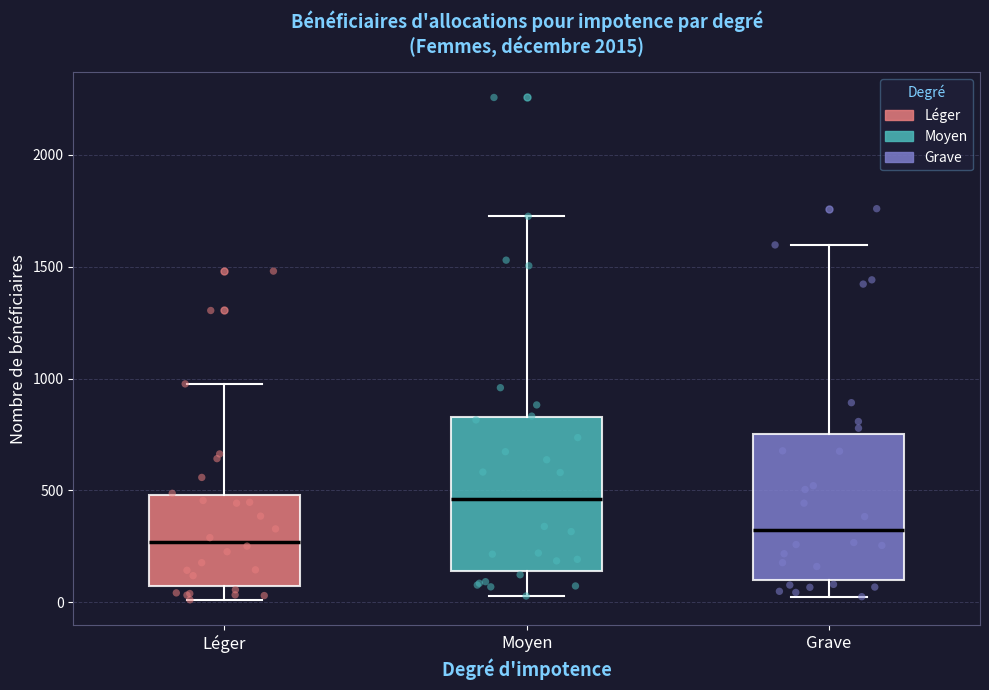

Where does the upper whisker of the box for Léger end on the y-axis? The values are not printed on the chart, so give them approximately, as read against the axis.

1000